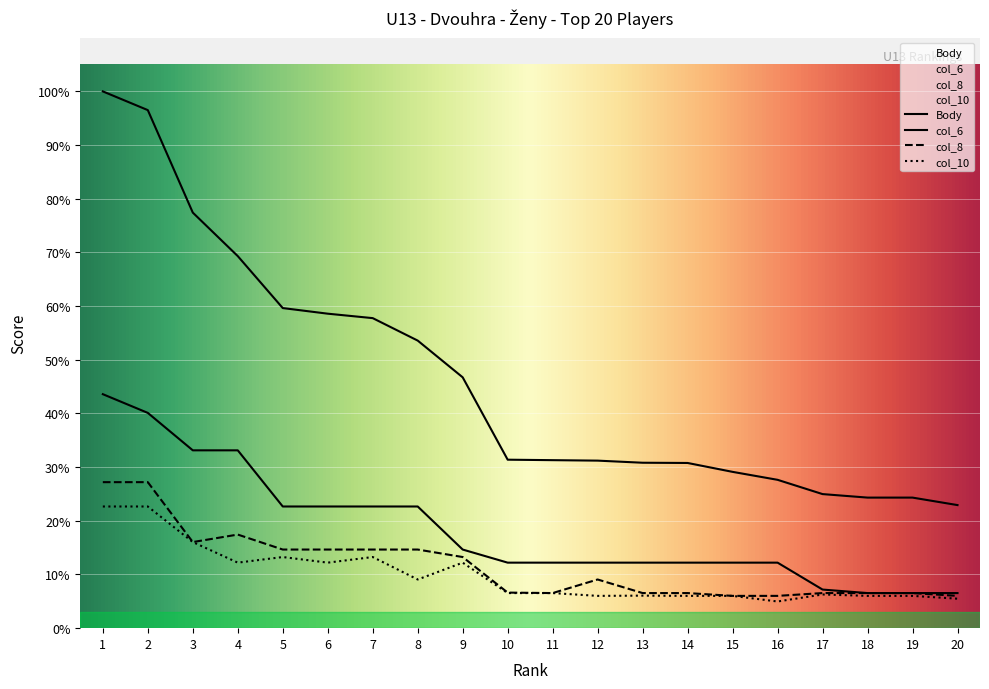

Which series changed the most between 4 and 17?

Body